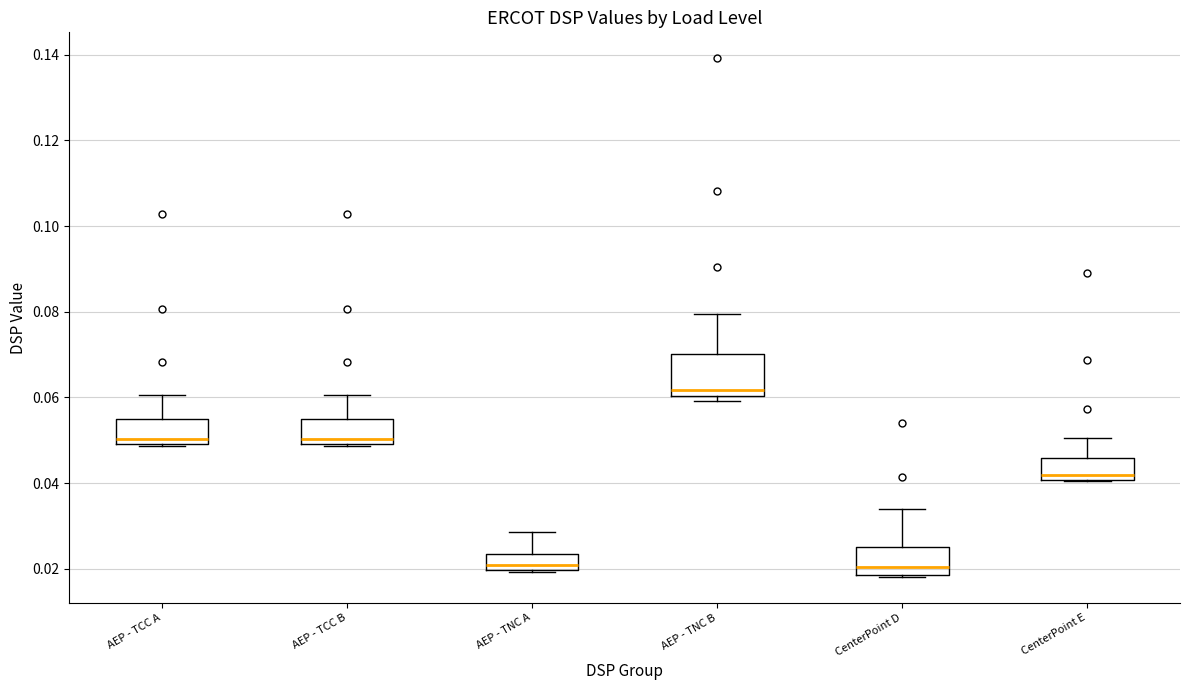

Reading left to right, read every box against the y-axis: the position of its median line, the range the box covers, and the ends of its whiskers. The values are not printed on the chart, so give them approximately, as read against the axis.

AEP - TCC A: median 0.050 (just above the box's lower edge), box 0.050 to 0.054, whiskers 0.048 to 0.060
AEP - TCC B: median 0.050 (just above the box's lower edge), box 0.050 to 0.054, whiskers 0.048 to 0.060
AEP - TNC A: median 0.020 (just above the box's lower edge), box 0.020 to 0.024, whiskers 0.020 to 0.028
AEP - TNC B: median 0.062, box 0.060 to 0.070, whiskers 0.060 (just below the box's lower edge) to 0.080
CenterPoint D: median 0.020, box 0.018 to 0.026, whiskers 0.018 to 0.034
CenterPoint E: median 0.042, box 0.040 to 0.046, whiskers 0.040 to 0.050